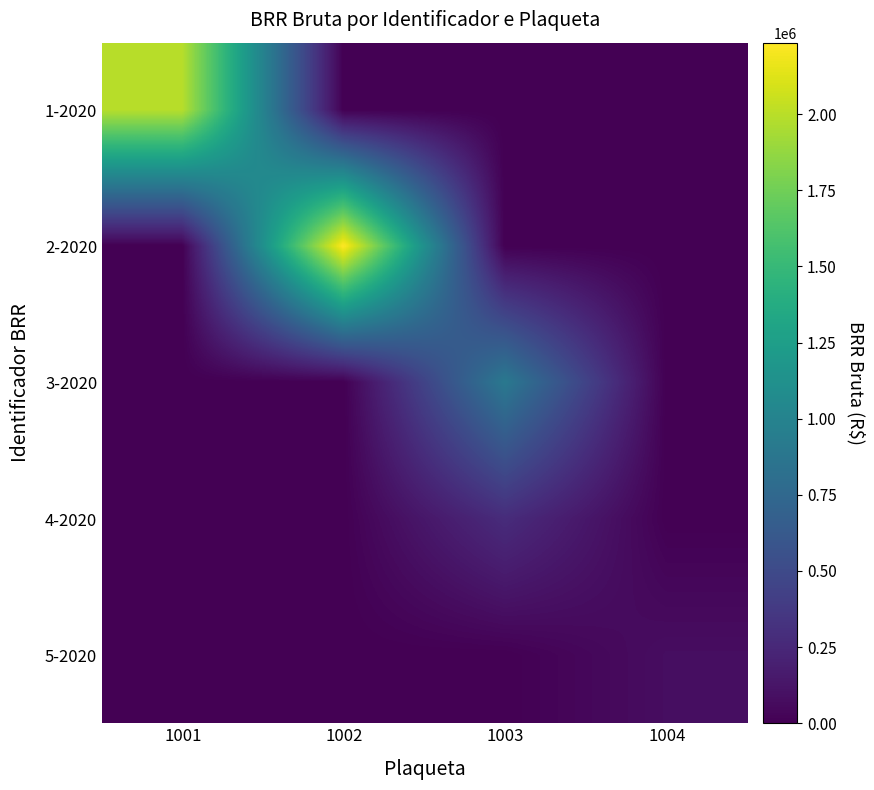

Reading left to right, what are all the values shown in this chart?

1-2020: 1001=1994842.2	1002=0.0	1003=0.0	1004=0.0
2-2020: 1001=0.0	1002=2234589.8	1003=0.0	1004=0.0
3-2020: 1001=0.0	1002=0.0	1003=899355.5	1004=0.0
4-2020: 1001=0.0	1002=0.0	1003=281540.0	1004=0.0
5-2020: 1001=0.0	1002=0.0	1003=0.0	1004=80440.0